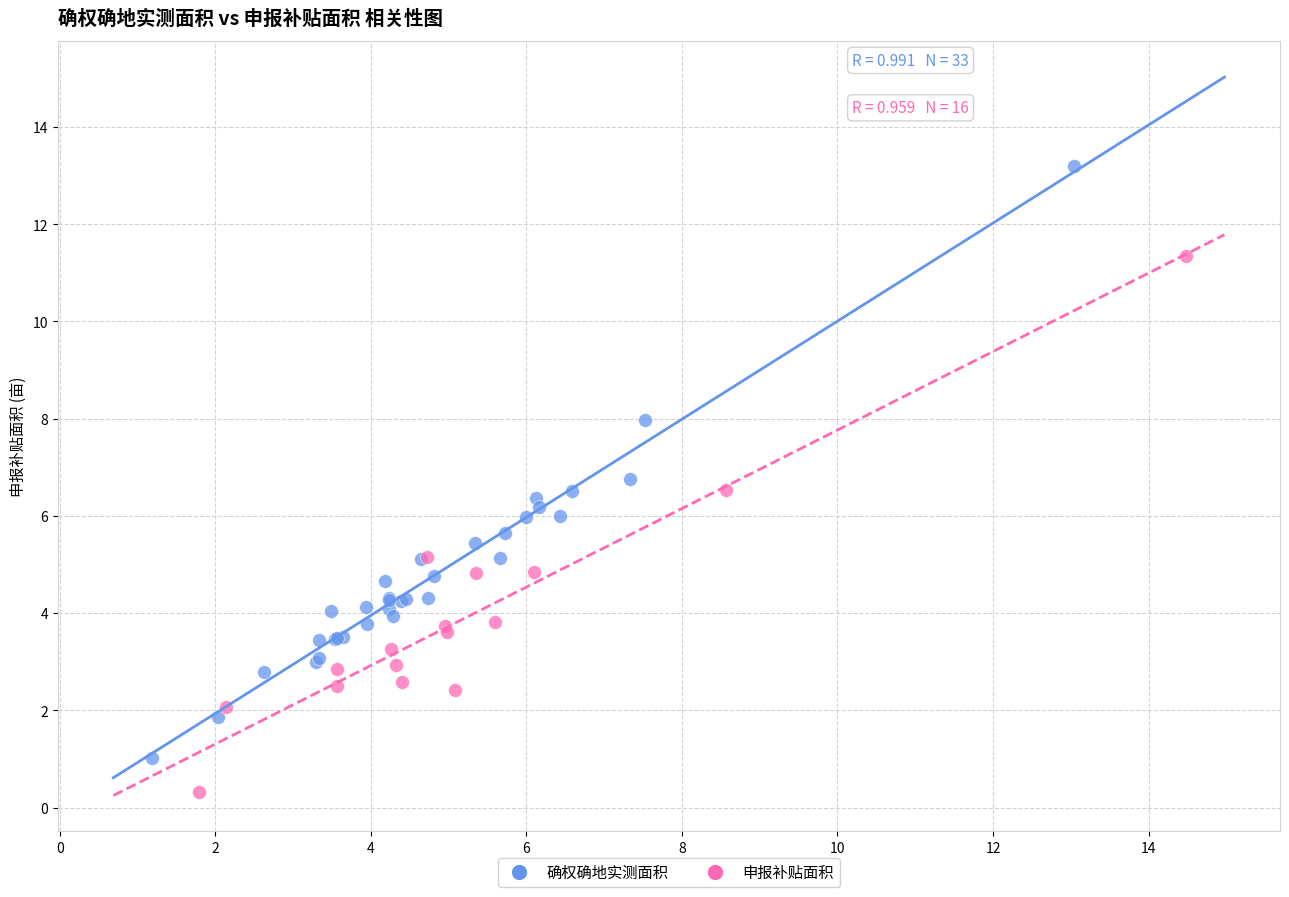

Which series reaches the minimum Y coordinate?

申报补贴面积